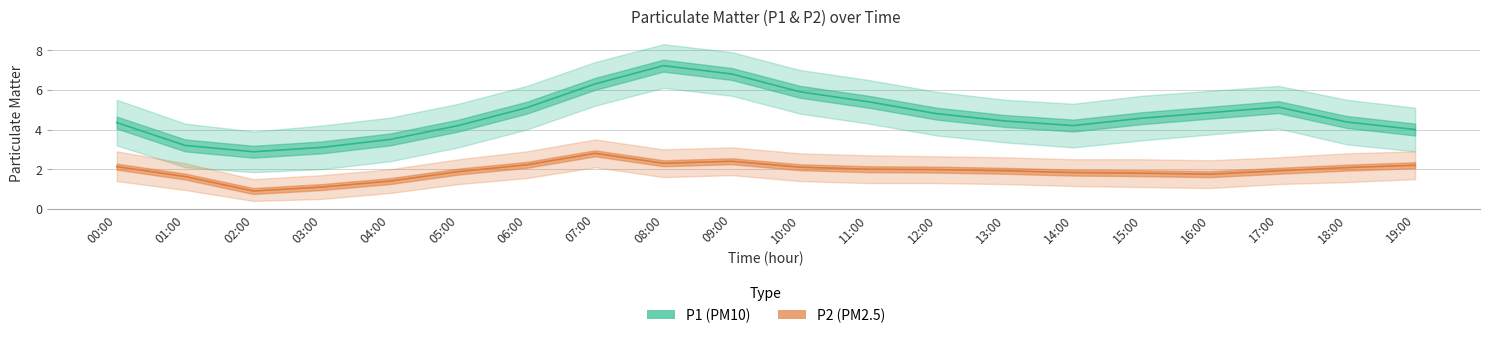

Reading right to left, what are all the values shown in this chart?

P1 (PM10): 19:00=4.0	18:00=4.4	17:00=5.1	16:00=4.8	15:00=4.6	14:00=4.2	13:00=4.4	12:00=4.8	11:00=5.4	10:00=5.9	09:00=6.8	08:00=7.2	07:00=6.3	06:00=5.1	05:00=4.2	04:00=3.5	03:00=3.1	02:00=2.9	01:00=3.2	00:00=4.3
P2 (PM2.5): 19:00=2.2	18:00=2.1	17:00=1.9	16:00=1.8	15:00=1.8	14:00=1.8	13:00=1.9	12:00=2.0	11:00=2.0	10:00=2.1	09:00=2.4	08:00=2.3	07:00=2.8	06:00=2.2	05:00=1.9	04:00=1.4	03:00=1.1	02:00=0.9	01:00=1.6	00:00=2.1